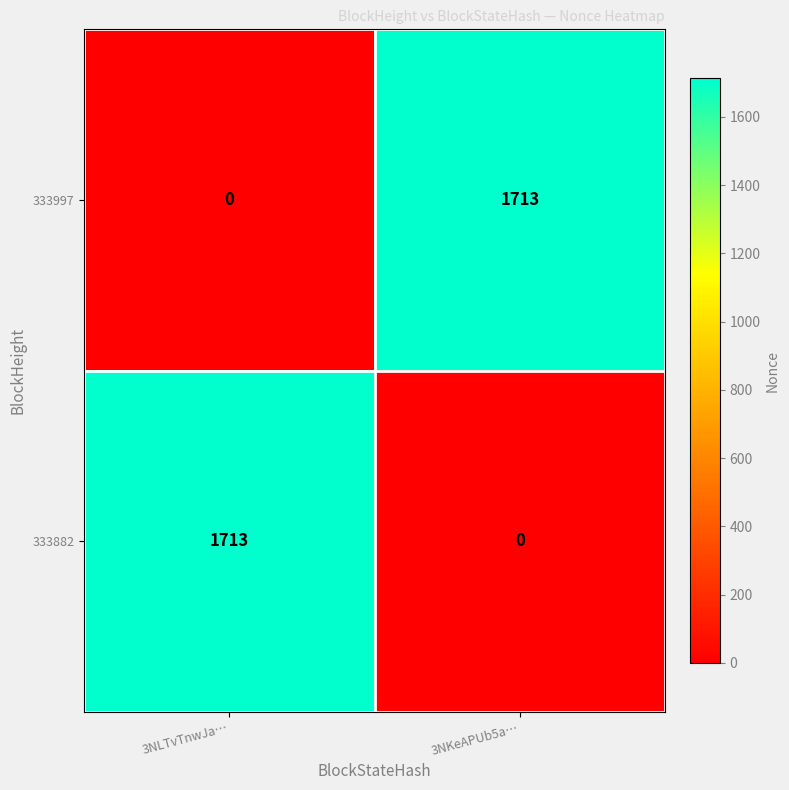

At 3NLTvTnwJa…, list the series in order from smallest to largest.

333997, 333882